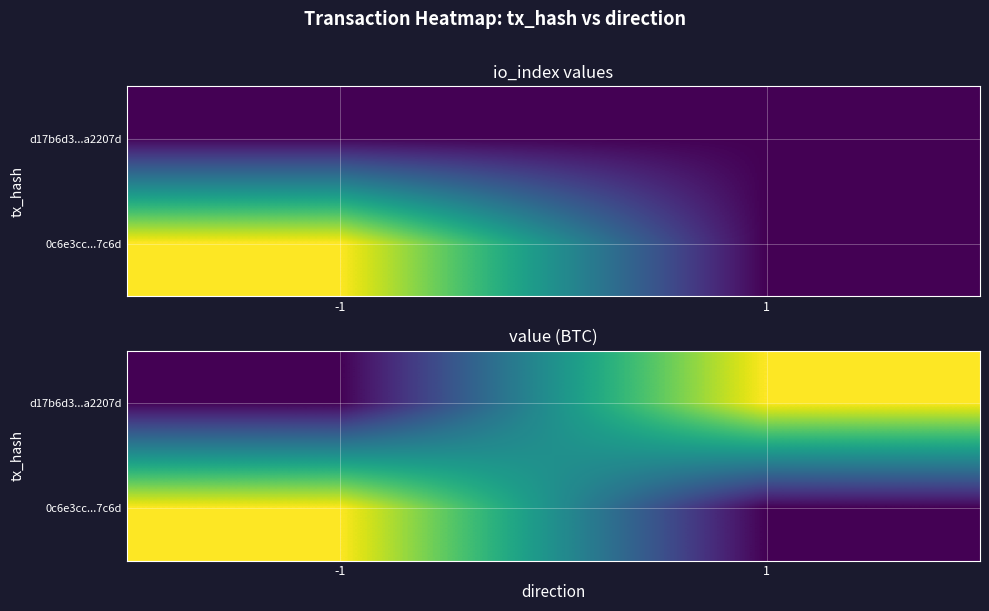

Which category has the highest value in the d17b6d3...a2207d series?

1